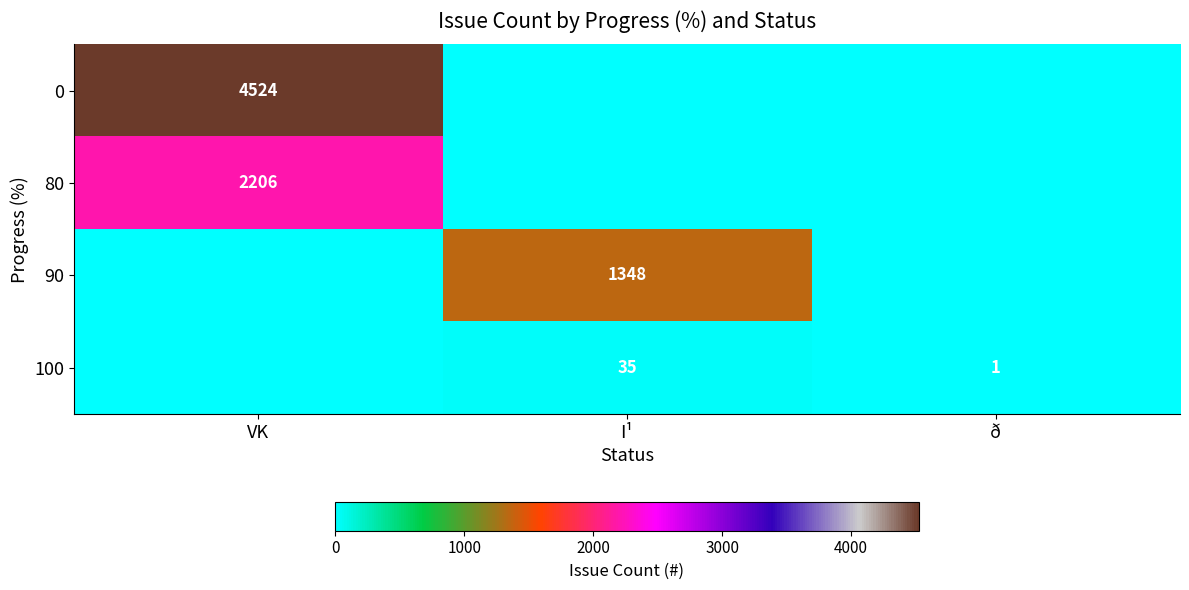

What is the sum of the 100 values at ð and I¹?

36